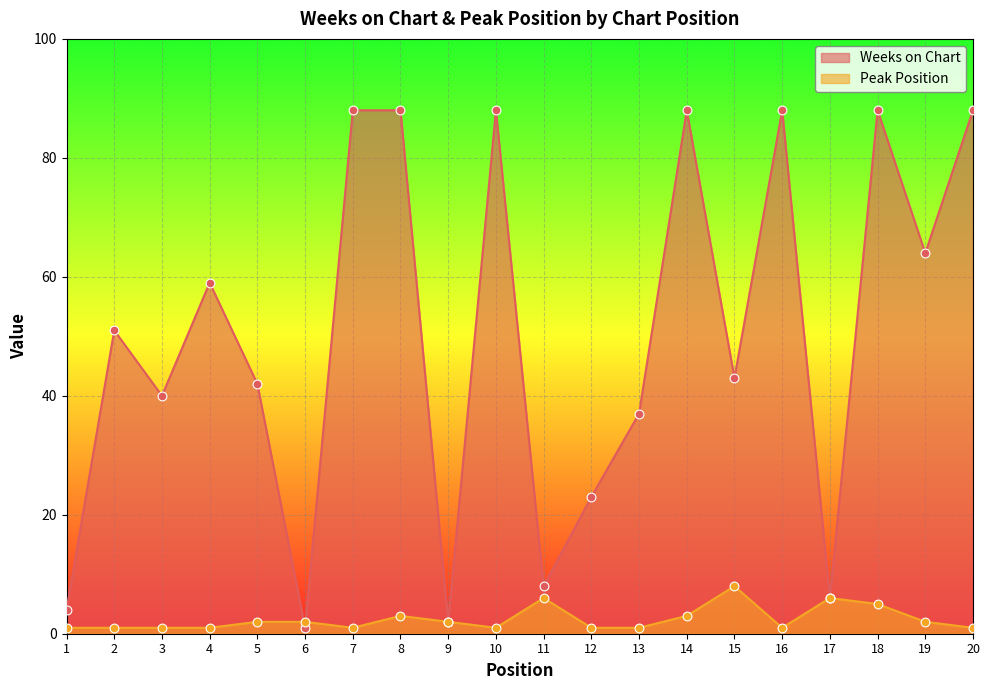

At how many categories does at least one series exceed 6?

16